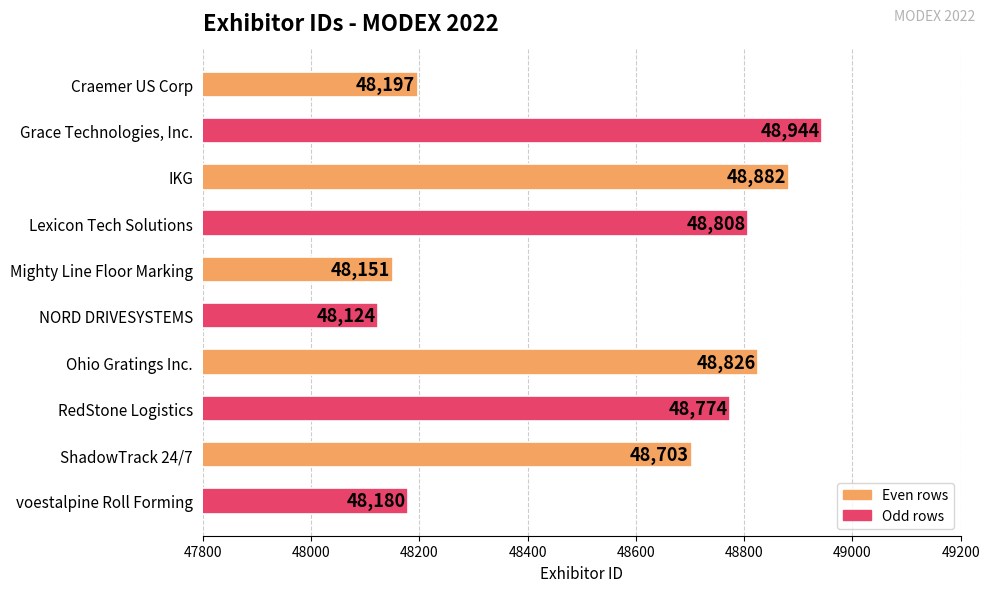

Read the value at IKG, to the nearest 10.

48880